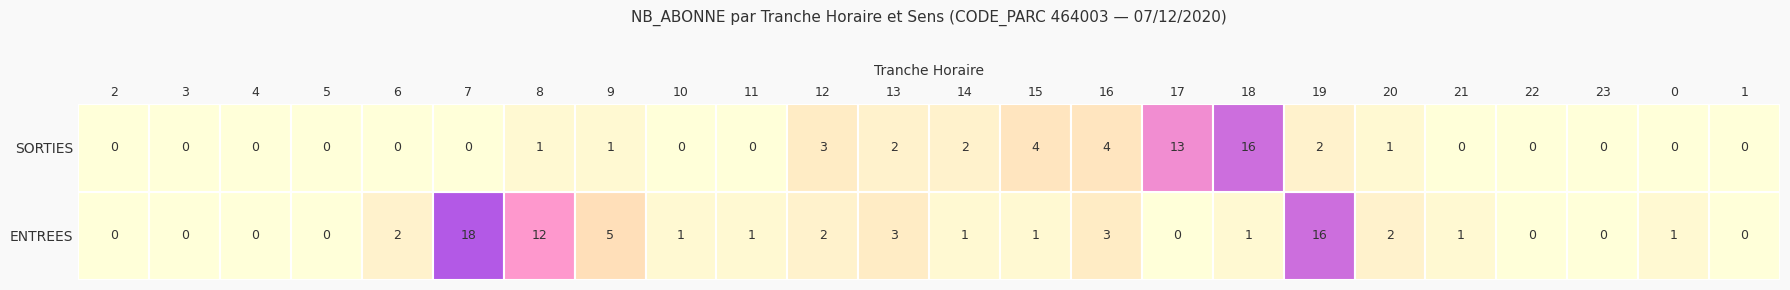

Where is SORTIES nearest to the value 8?

15